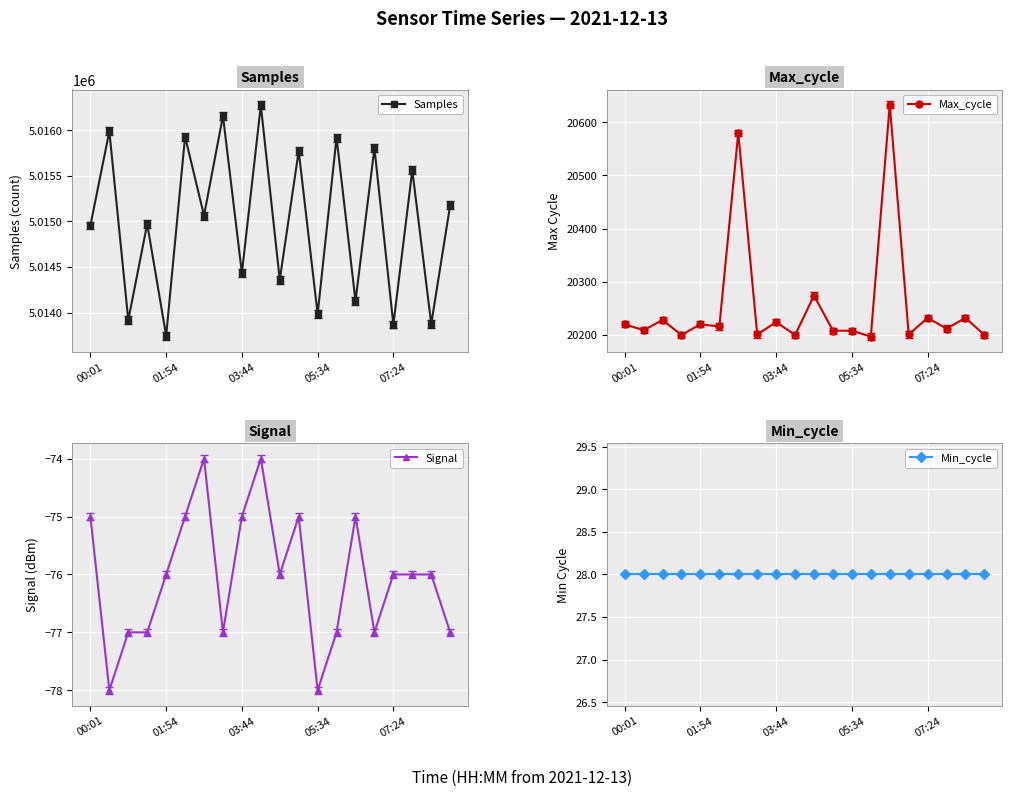

How many interior local peaks does the Samples series have?

9